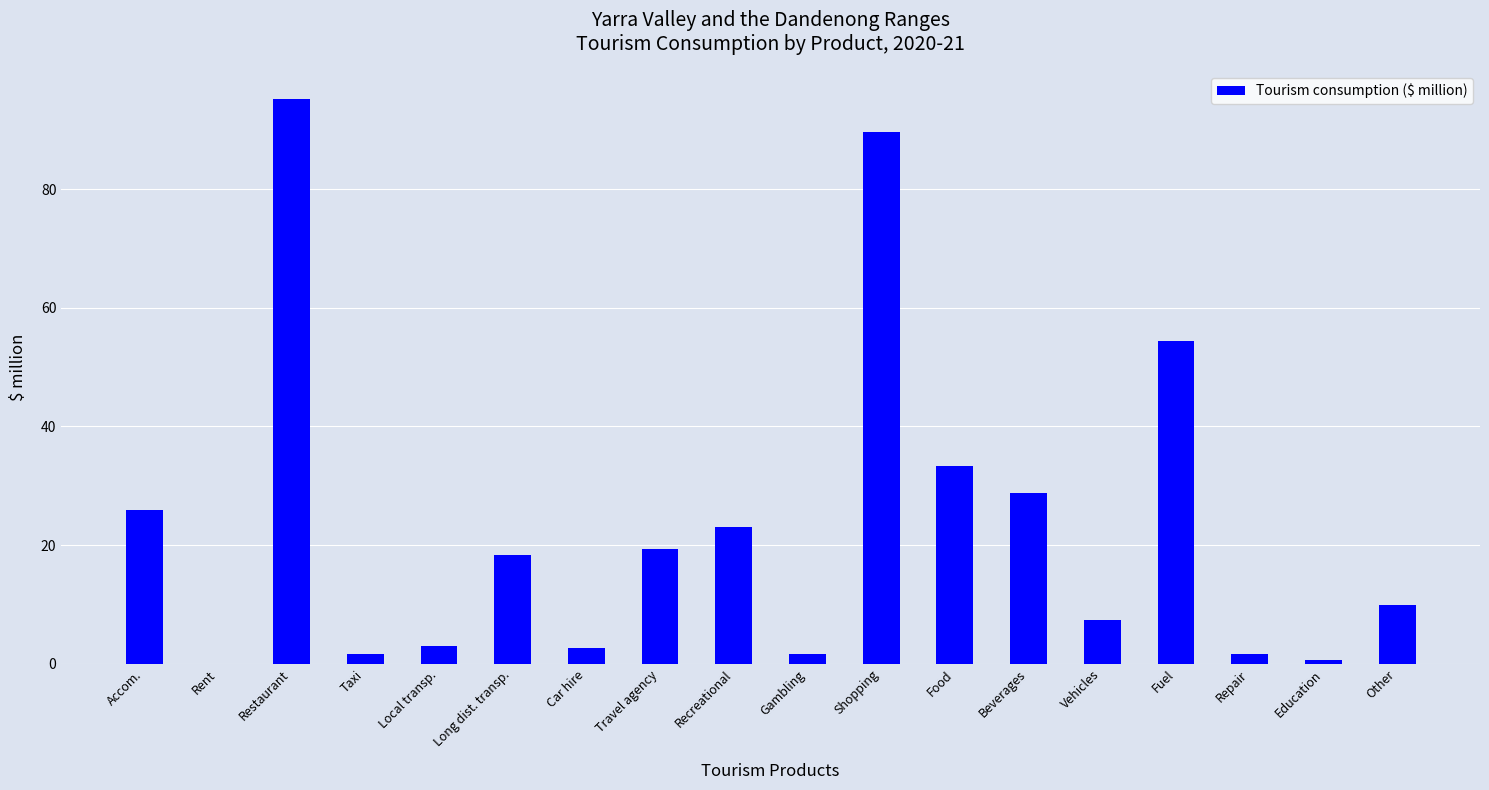

At which label does the data first exceed 18?

Accom.